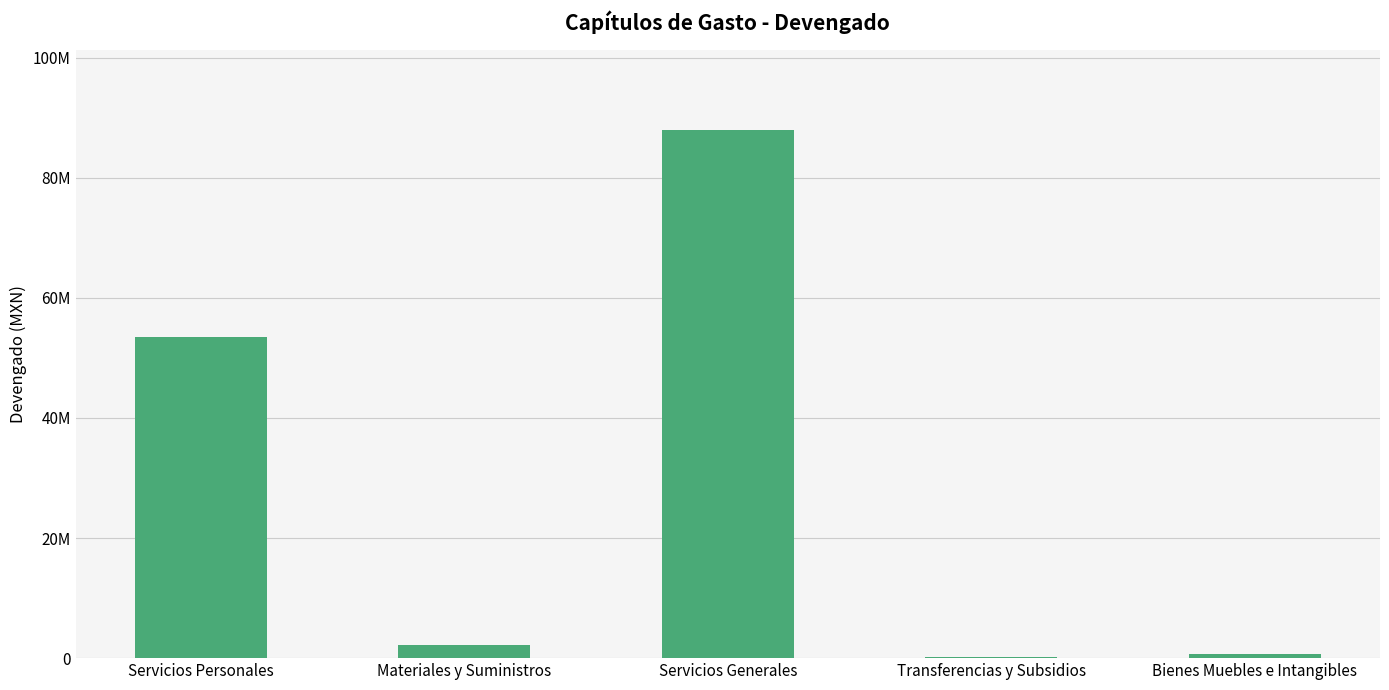

True or false: the data shows 446889.4 at Bienes Muebles e Intangibles.

False